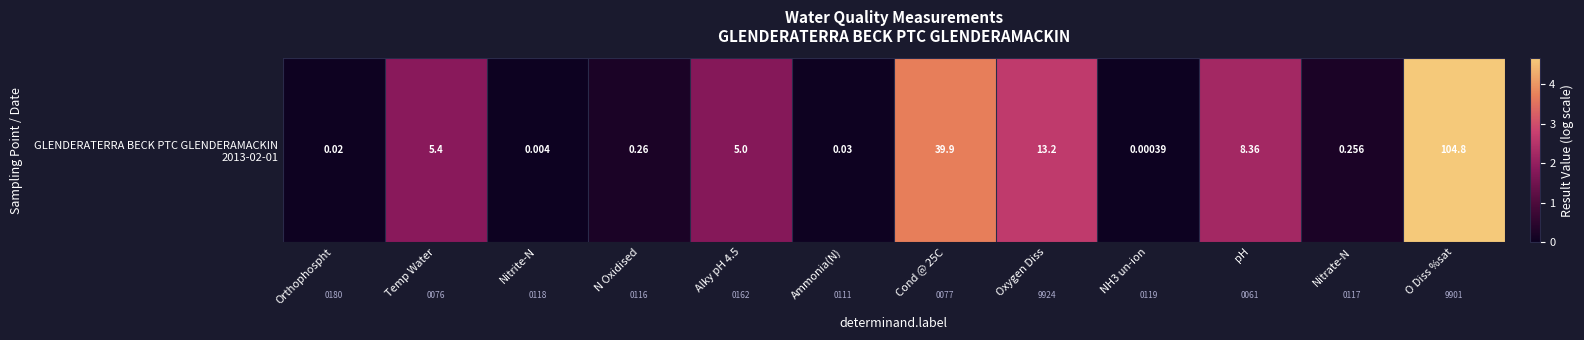

Reading left to right, extract all data points from this chart.

Orthophospht=0.0	Temp Water=1.9	Nitrite-N=0.0	N Oxidised=0.2	Alky pH 4.5=1.8	Ammonia(N)=0.0	Cond @ 25C=3.7	Oxygen Diss=2.7	NH3 un-ion=0.0	pH=2.2	Nitrate-N=0.2	O Diss %sat=4.7